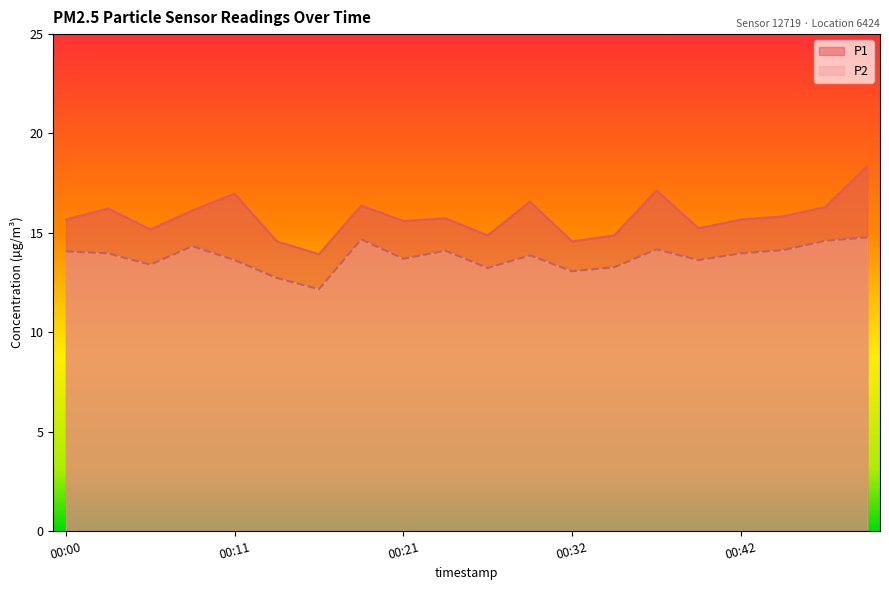

True or false: P2 has more than 2 points higher than both neighbors.

True